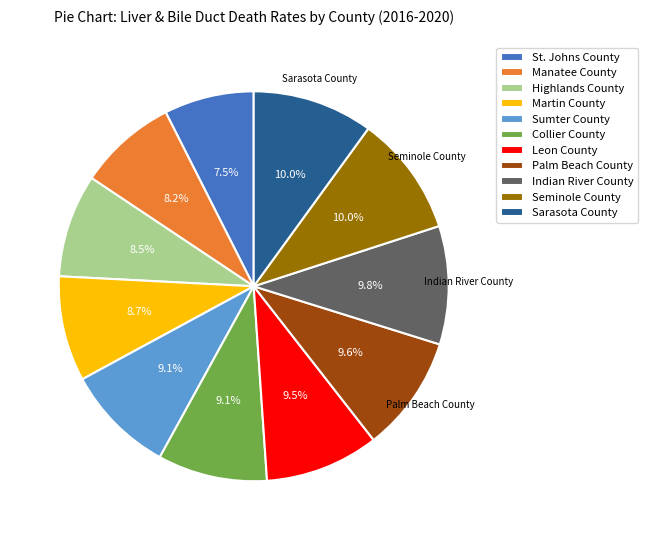

What is the smallest slice in the pie chart?

St. Johns County